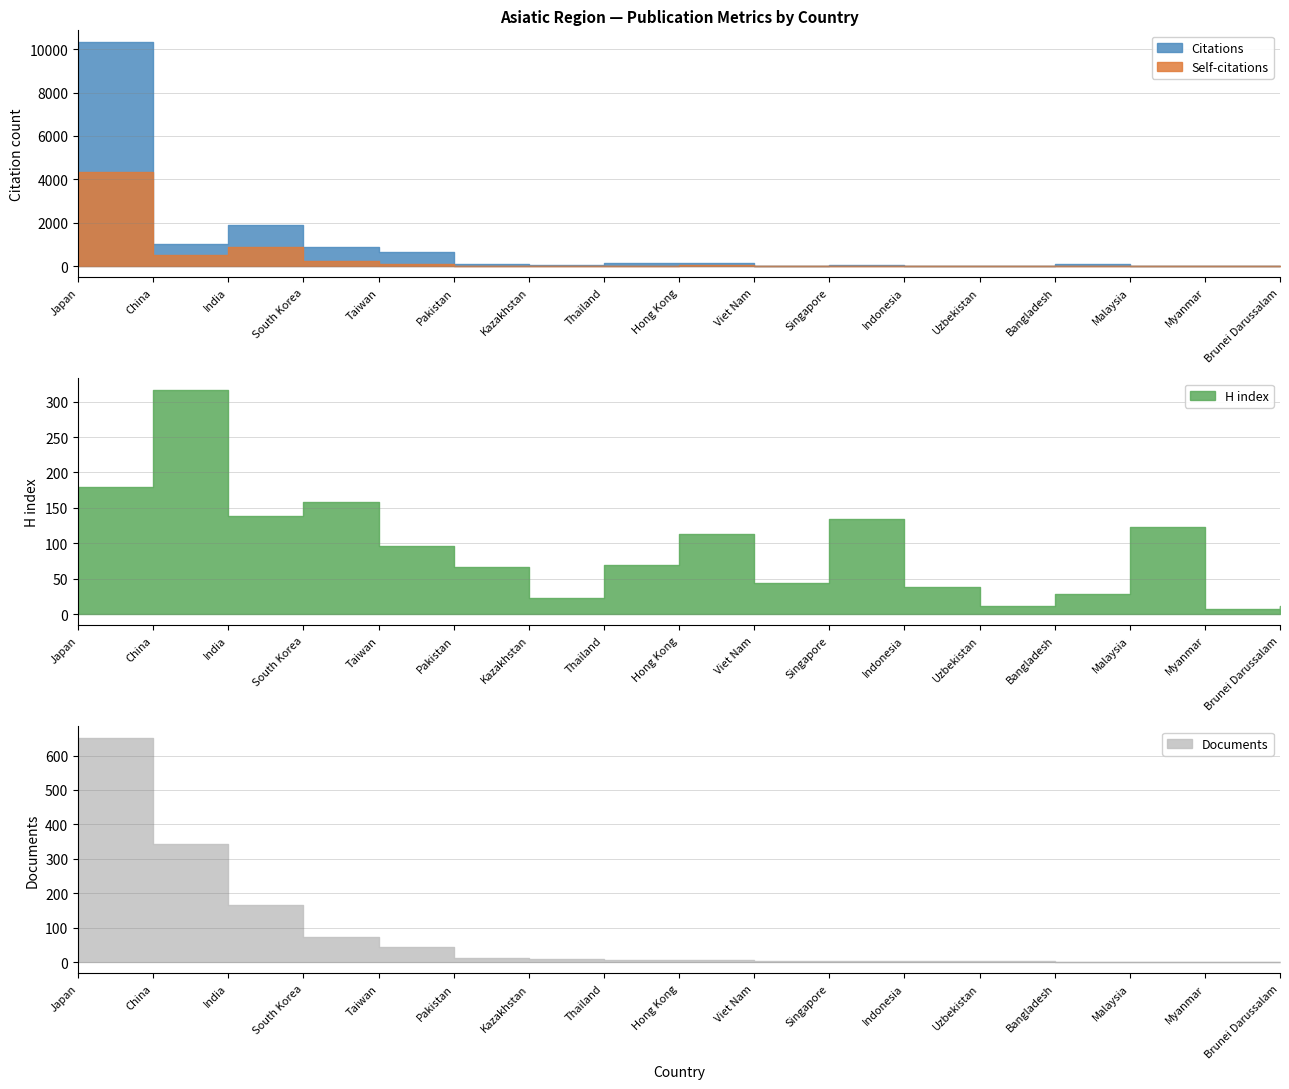

Between which two adjacent categories do Documents and Self-citations first intersect?

Hong Kong and Viet Nam